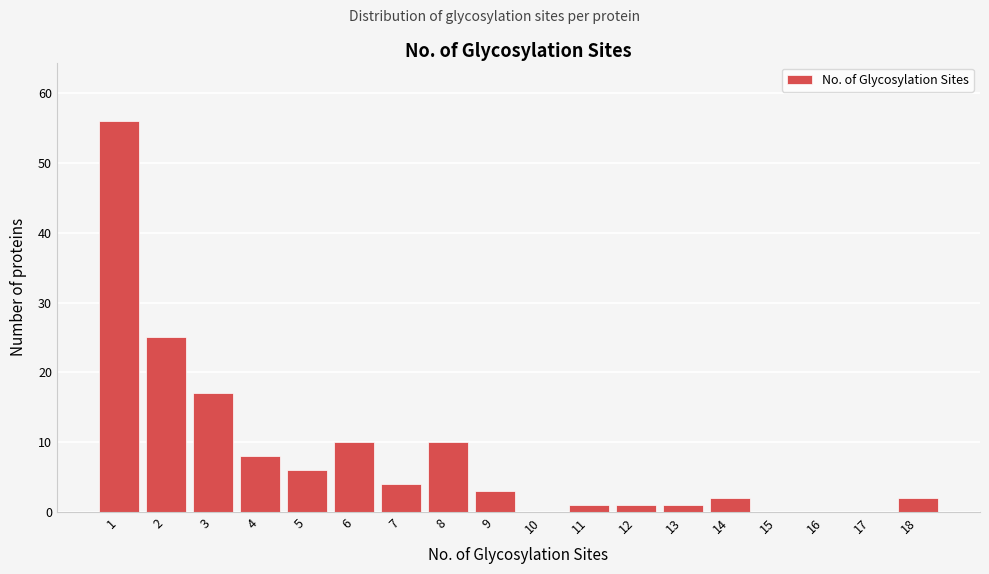

Reading right to left, list all the values displayed in this chart.

18=2	17=0	16=0	15=0	14=2	13=1	12=1	11=1	10=0	9=3	8=10	7=4	6=10	5=6	4=8	3=17	2=25	1=56